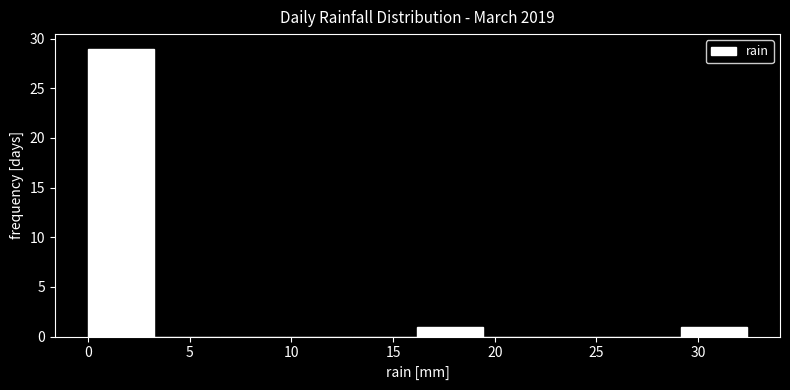

Reading left to right, transcribe this chart: for each bar, give the range it covers on the x-axis and its height. Neither the bar edges nor the heights are printed on the chart, so give them approximately, as read against the axes.

0.0 to 3.0: 29
3.0 to 6.5: 0
6.5 to 9.5: 0
9.5 to 13.0: 0
13.0 to 16.0: 0
16.0 to 19.5: 1
19.5 to 22.5: 0
22.5 to 26.0: 0
26.0 to 29.0: 0
29.0 to 32.5: 1